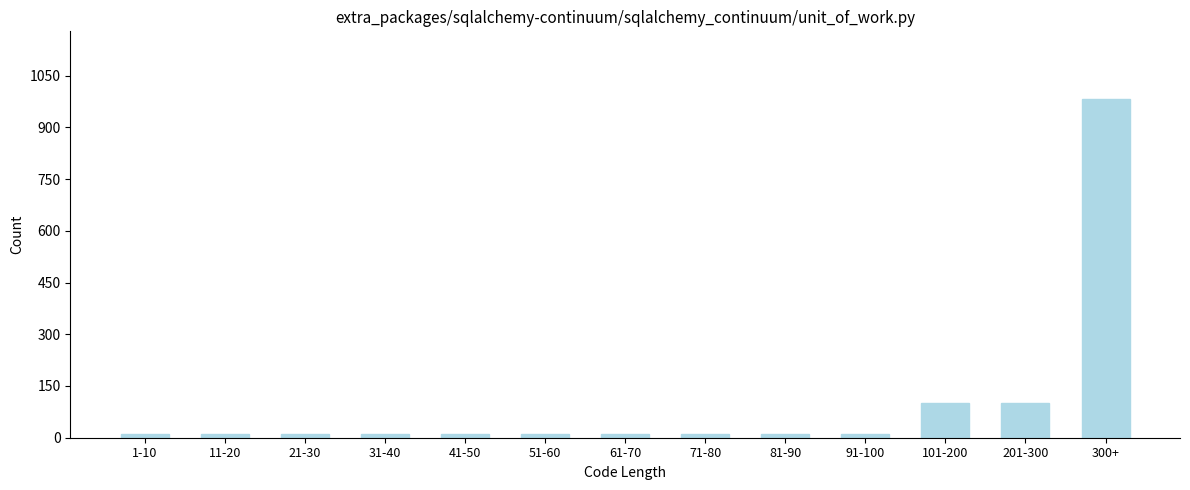

Reading left to right, transcribe all the data shown in this chart.

10	10	10	10	10	10	10	10	10	10	100	100	981